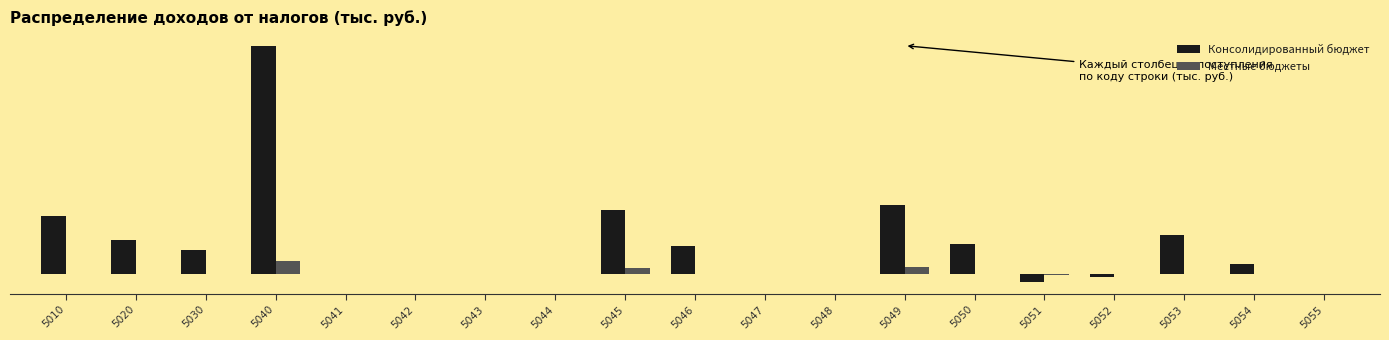

Reading right to left, extract all data points from this chart.

Консолидированный бюджет: 0	27631	109149	-10083	-23031	84131	192336	323	736	78681	179404	253	-3	-2	641	640166	67623	93764	161387
Местные бюджеты: 0	0	0	0	-2313	0	19459	0	72	0	17726	0	0	0	0	34944	0	0	0